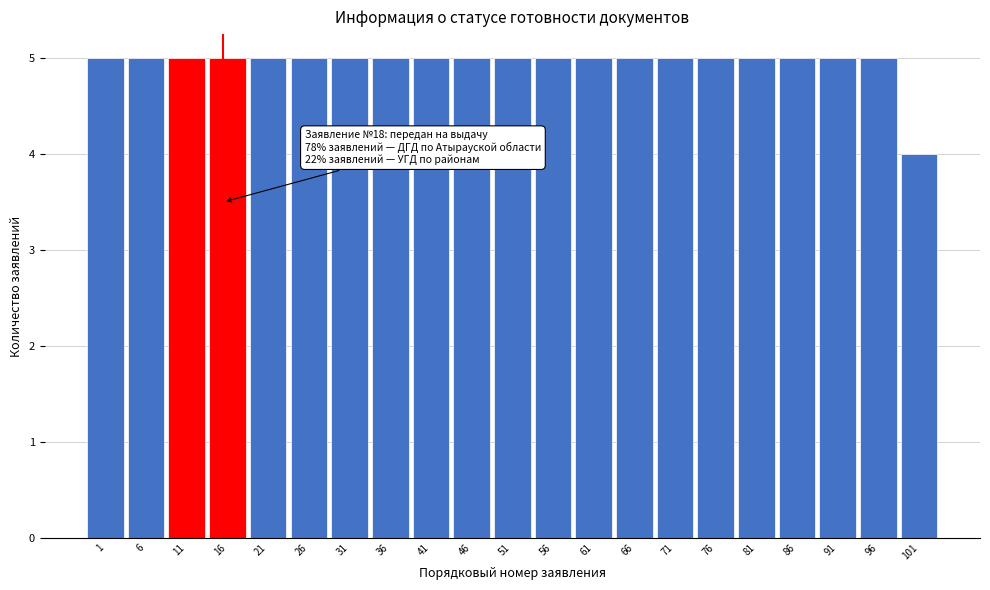

Reading left to right, extract all data points from this chart.

1=5	6=5	11=5	16=5	21=5	26=5	31=5	36=5	41=5	46=5	51=5	56=5	61=5	66=5	71=5	76=5	81=5	86=5	91=5	96=5	101=4